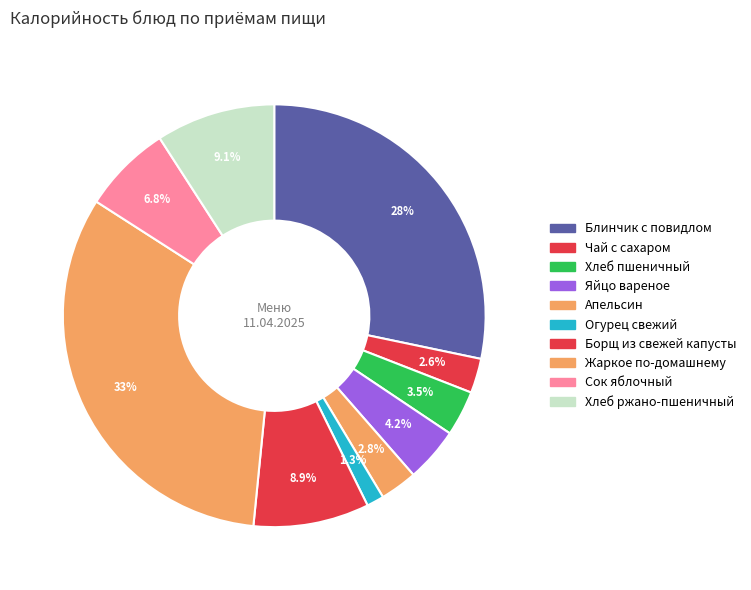

To the nearest percent, what is the difference between the largest and smallest slice percentages?

31%